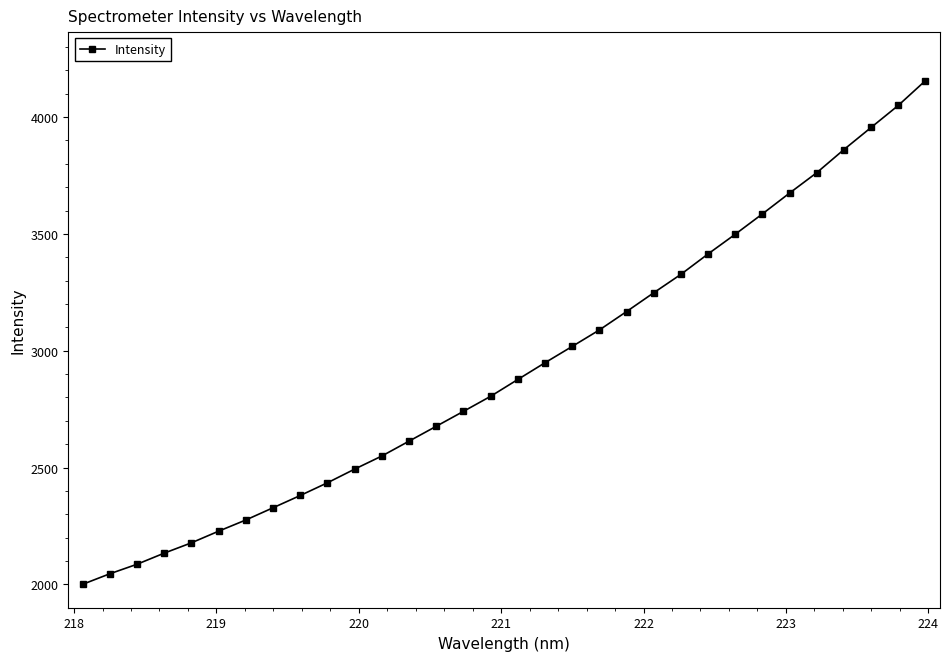

What is the sum of all values?

93606.4